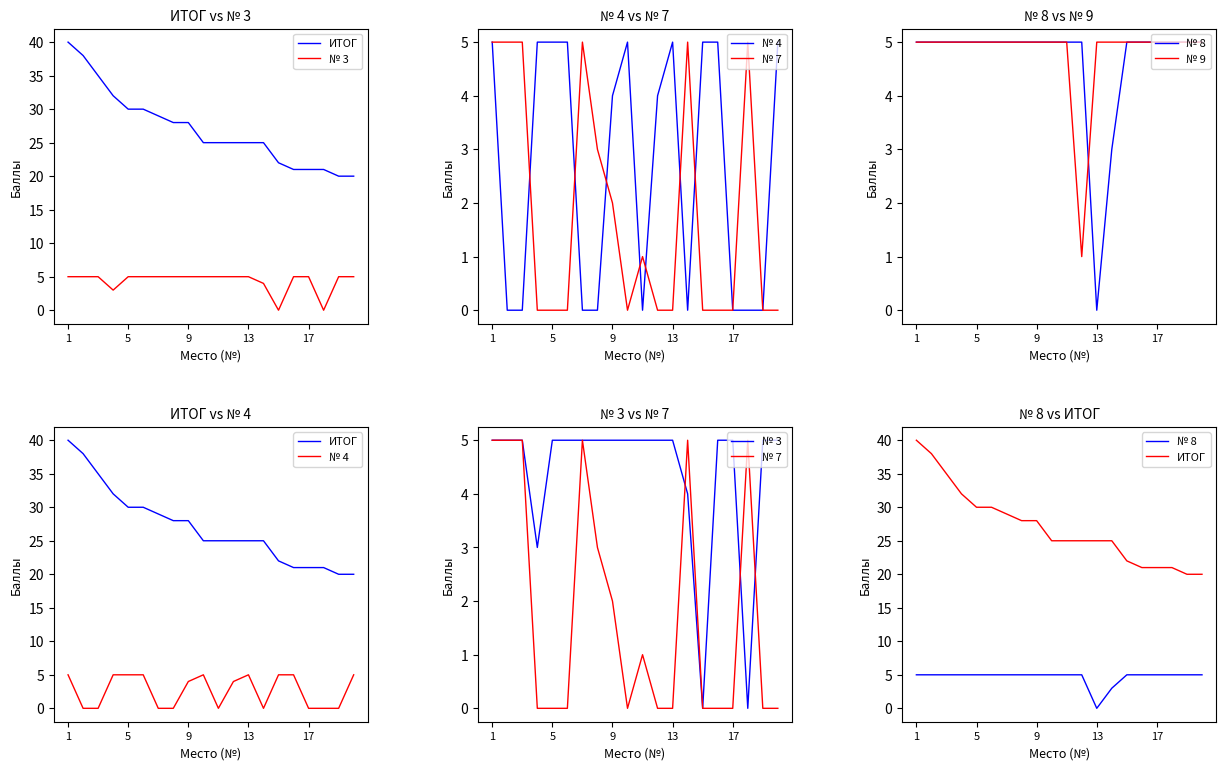

What is the value of the ИТОГ point at the 17th from the left?

21